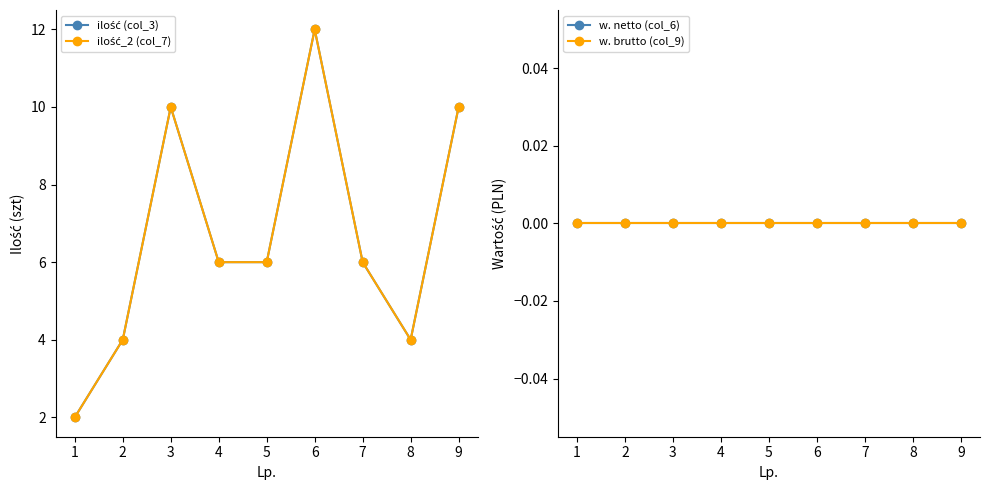

Which category has the lowest value across all series?

1